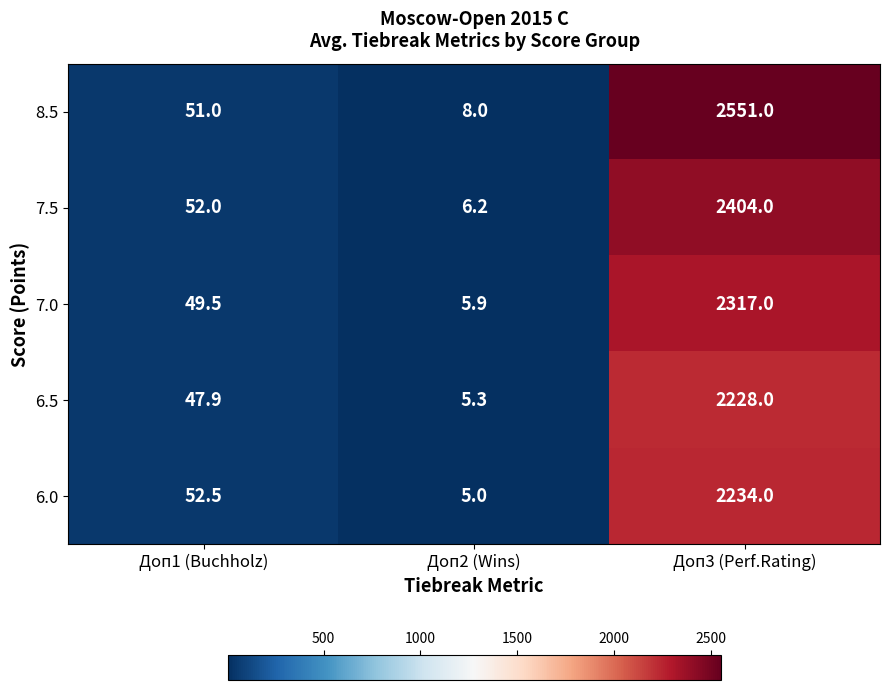

The value of 7.0 at Доп3 (Perf.Rating) is 2317.0. True or false?

True